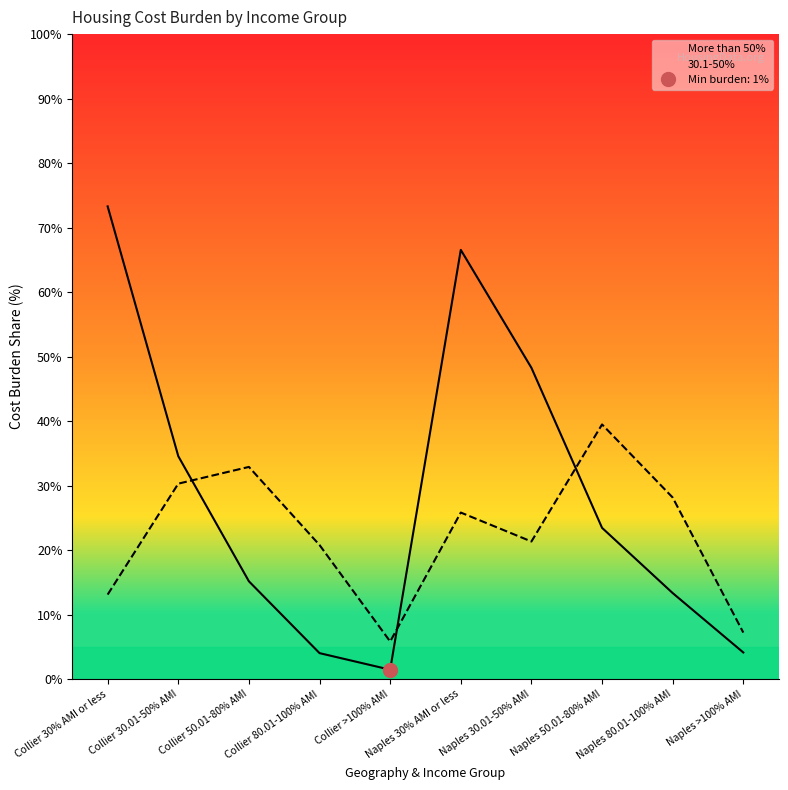

Is it true that More than 50% equals 1.0 at Collier >100% AMI?

False